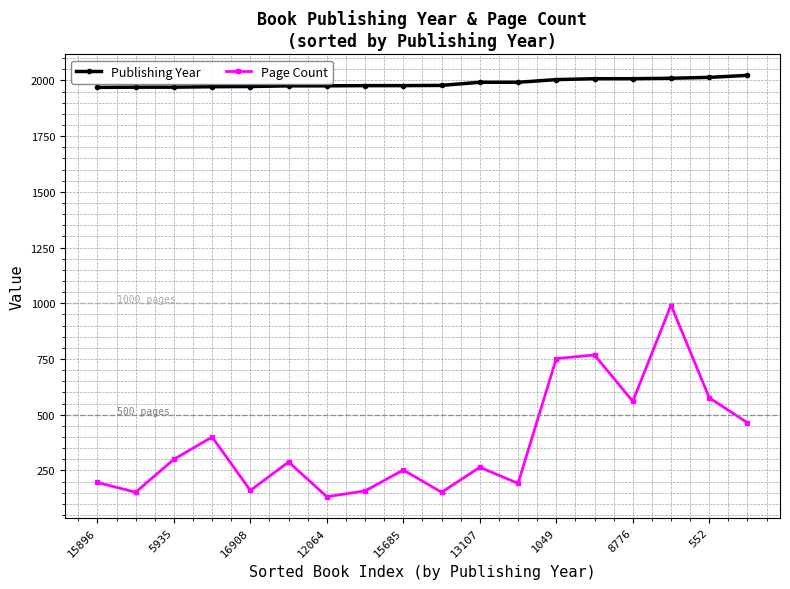

What are all the series names shown in the legend?

Publishing Year, Page Count